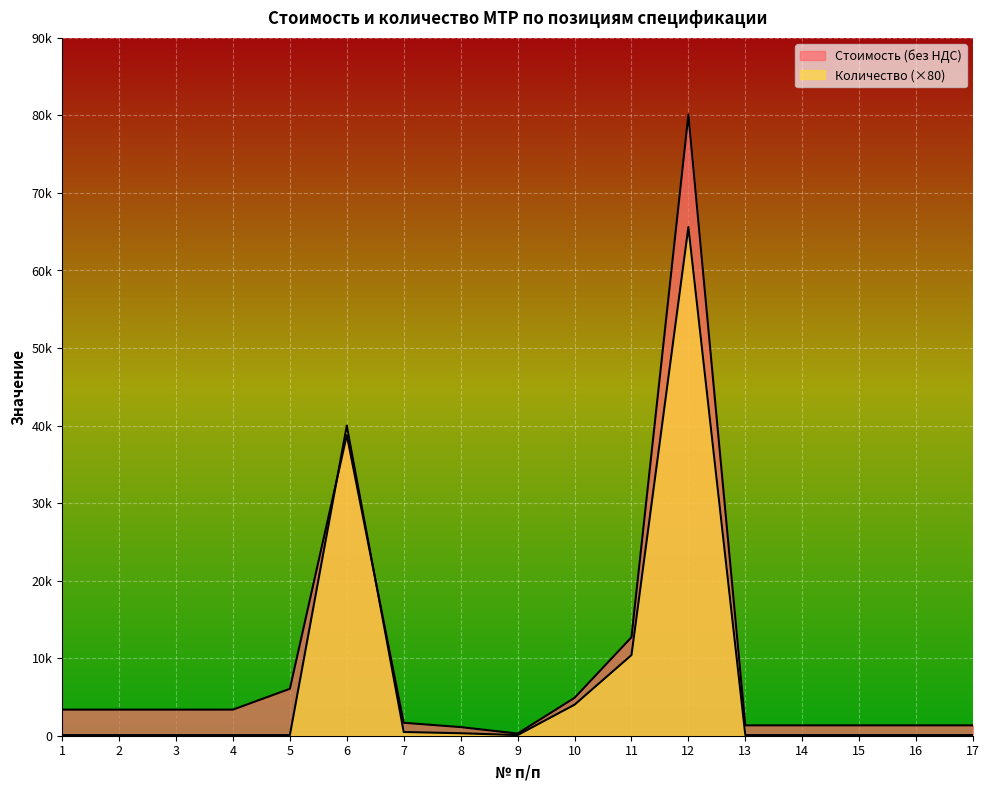

How many data points in Количество are above 80?

6